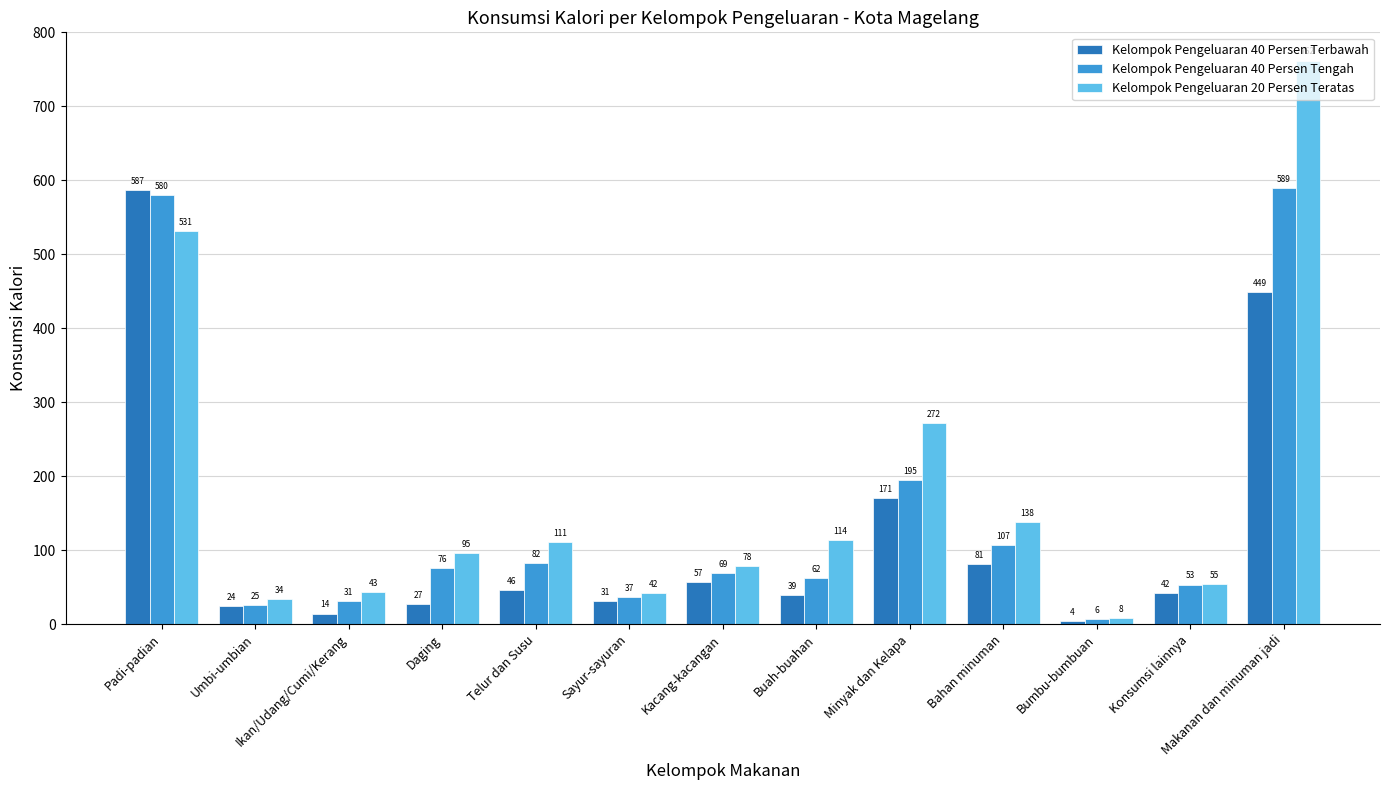

What is the difference between the maximum and minimum values in the Kelompok Pengeluaran 40 Persen Terbawah series?

582.5